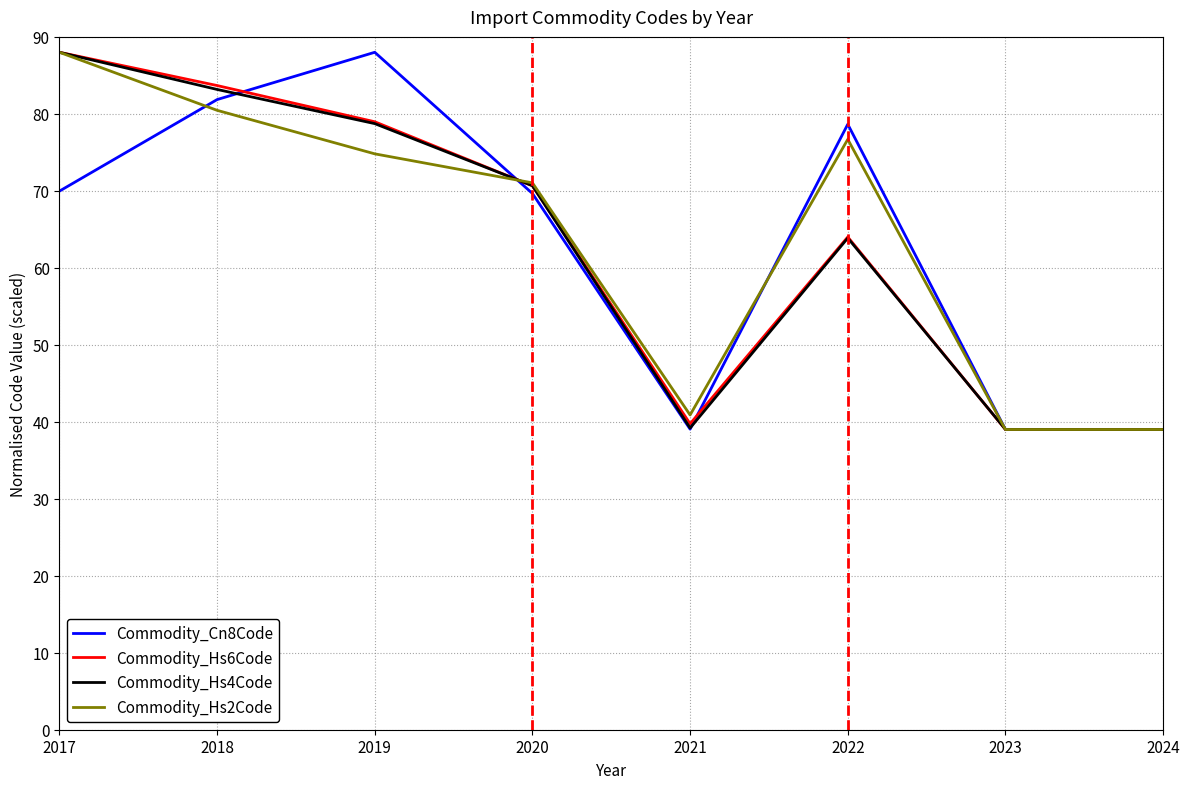

What is the sum of all Commodity_Hs4Code values?

501.7